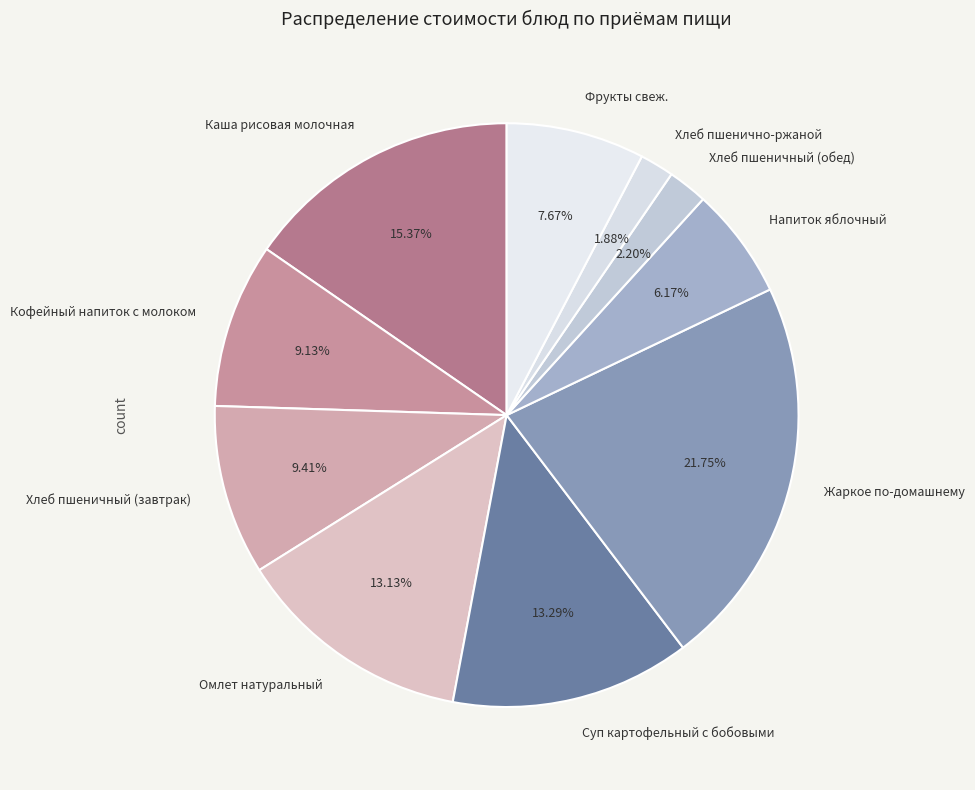

To the nearest percent, what percentage of the pie is Суп картофельный с бобовыми?

13%